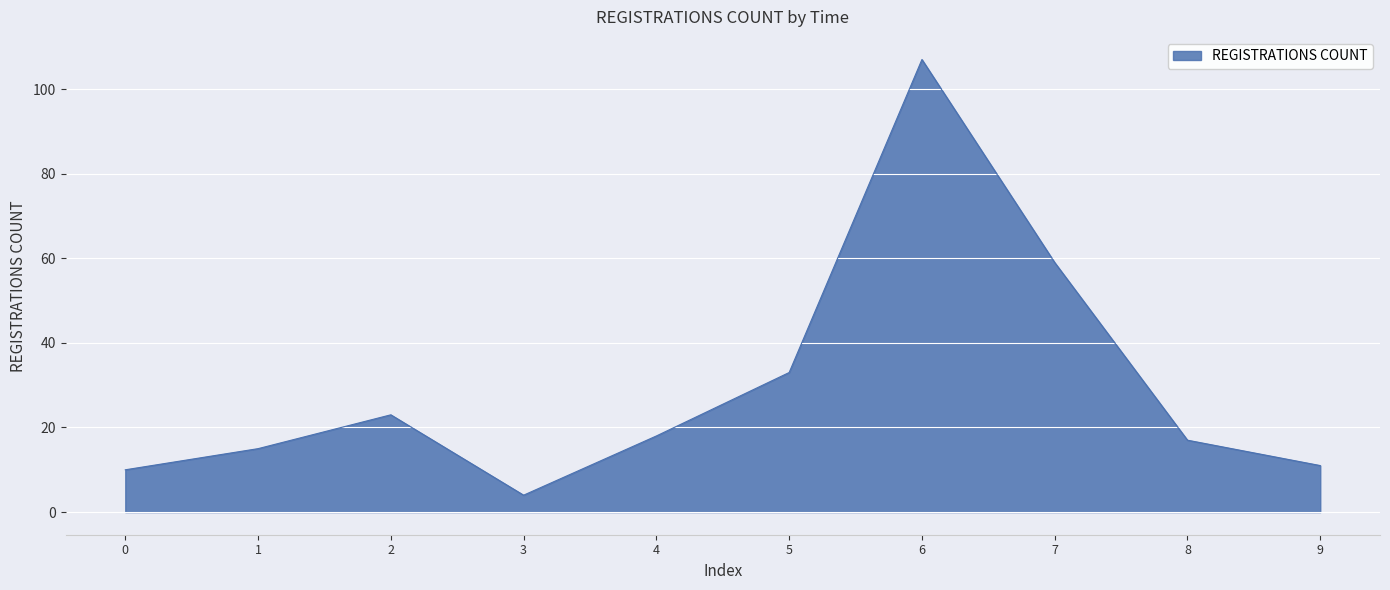

The value at 4 is 18. True or false?

True